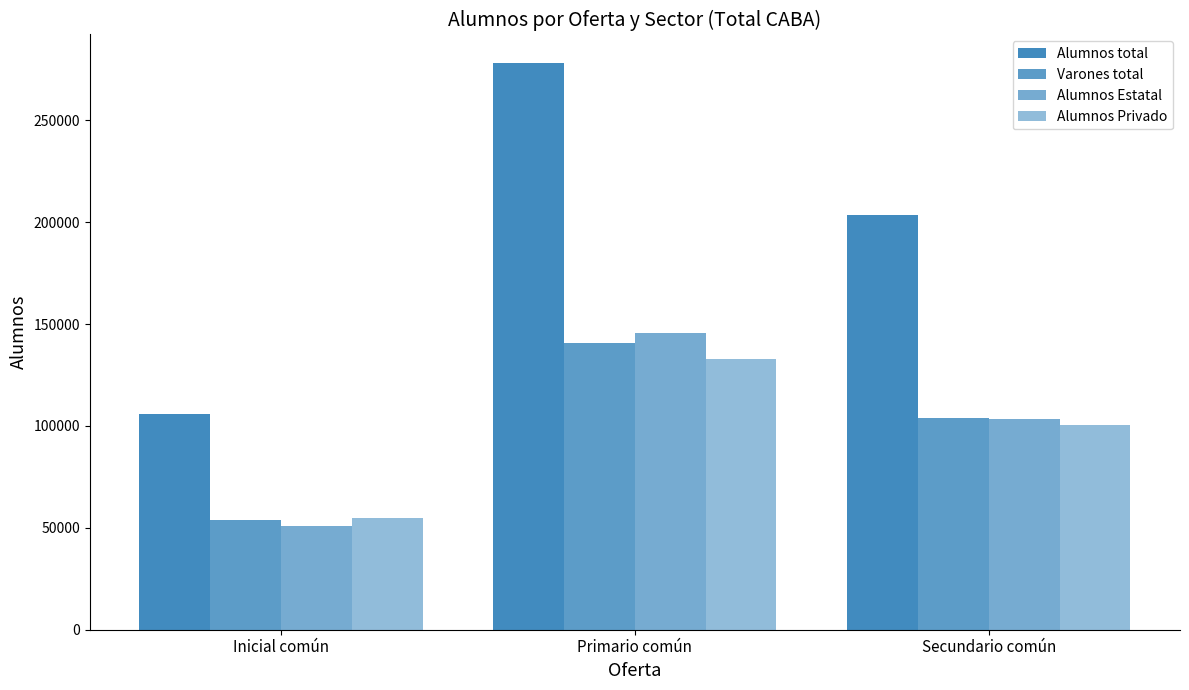

Reading right to left, what are all the values shown in this chart?

Alumnos total: 203599	278233	105905
Varones total: 103969	140552	53671
Alumnos Estatal: 103233	145529	51096
Alumnos Privado: 100366	132704	54809